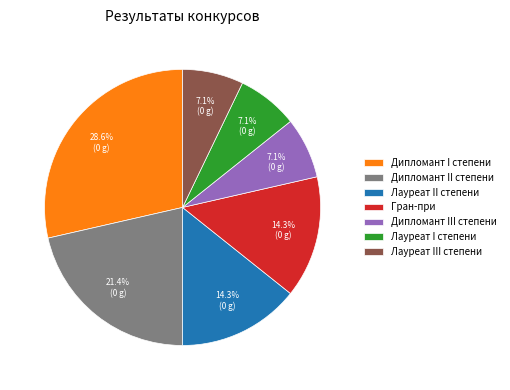

Between Лауреат II степени and Лауреат III степени, which is larger?

Лауреат II степени